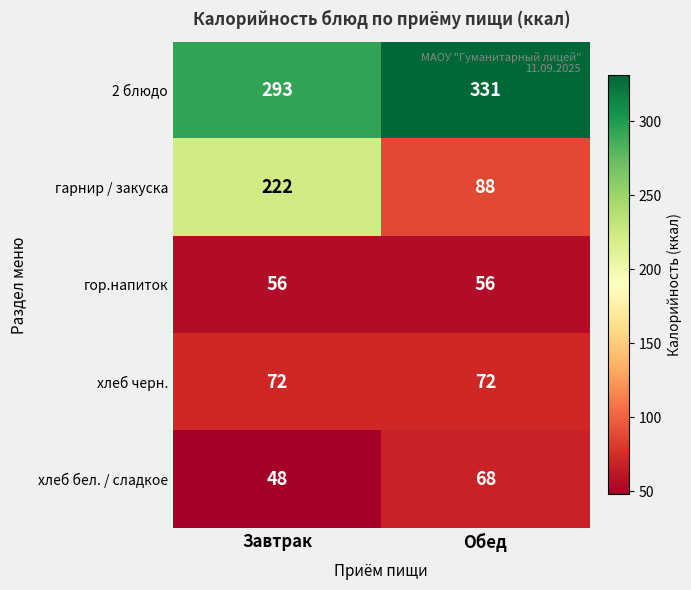

What is the sum of all гор.напиток values?

112